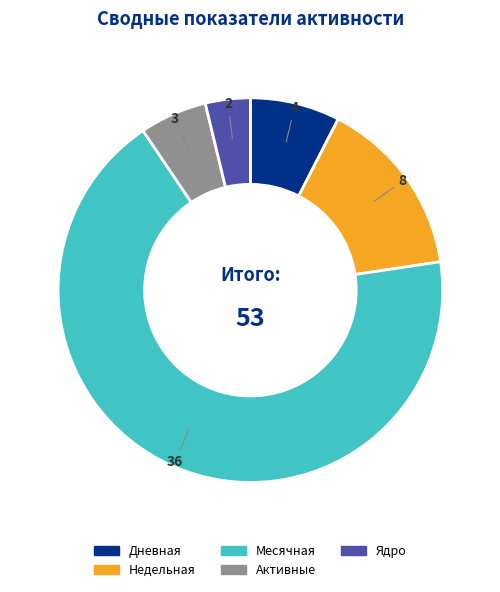

Count the number of slices in the pie.

5